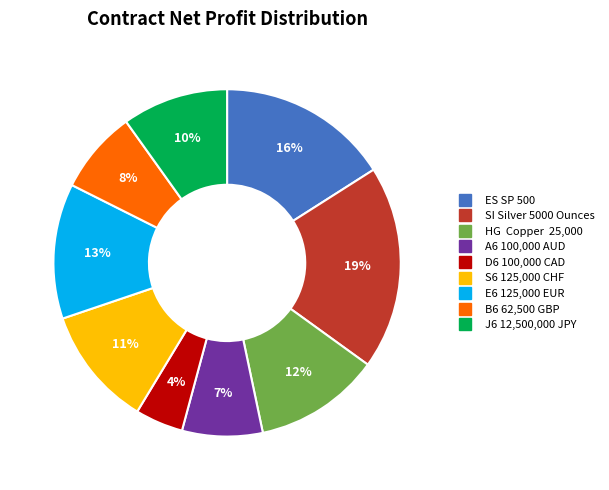

What percentage is the S6 125,000 CHF slice, to the nearest percent?

11%